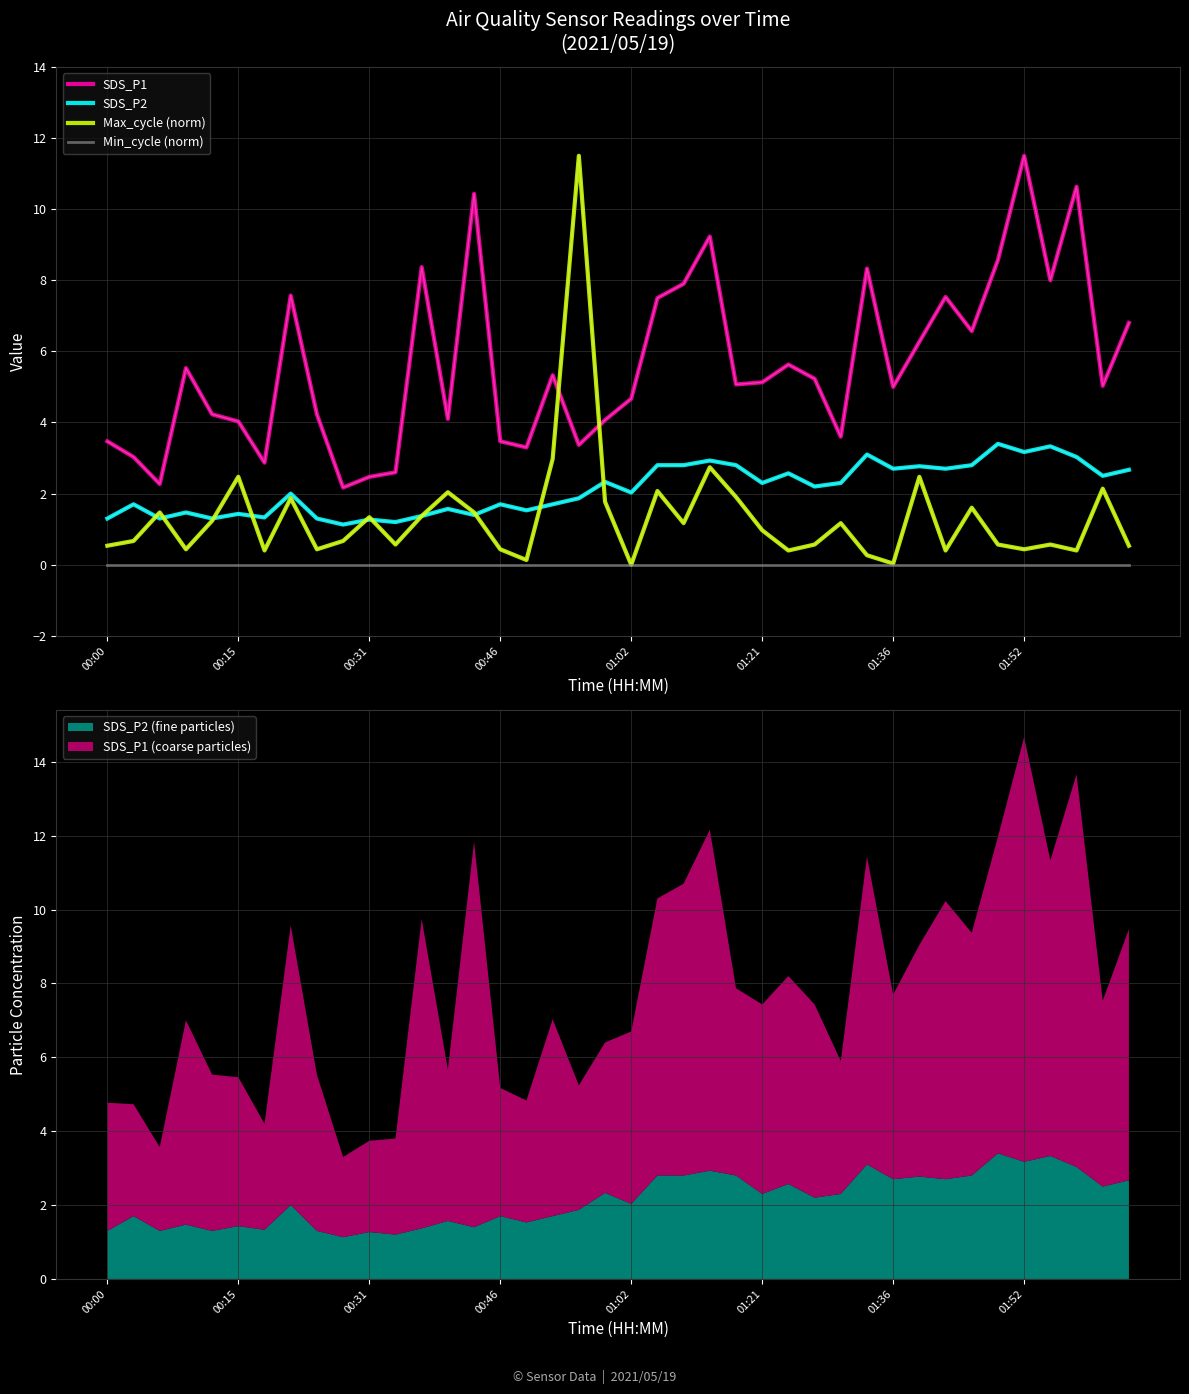

What is the maximum value for Max_cycle (norm)?

11.5